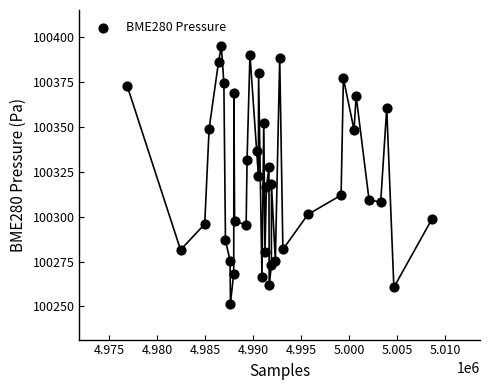

What is the range of Y values (max minus min)?

143.6